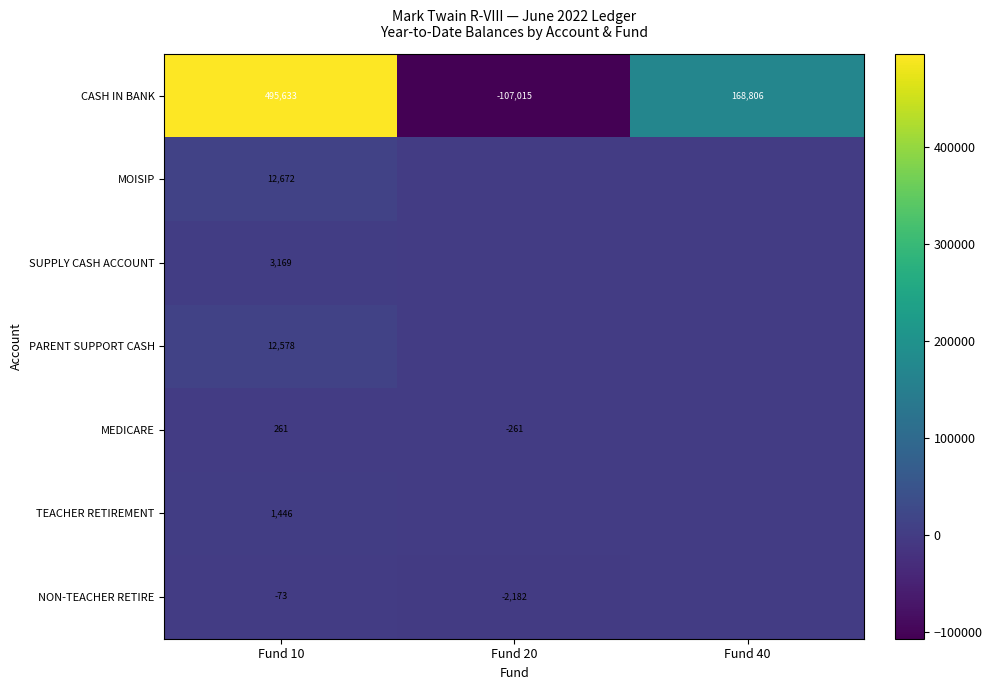

Is the value of MEDICARE at Fund 20 greater than the value of TEACHER RETIREMENT at Fund 10?

No